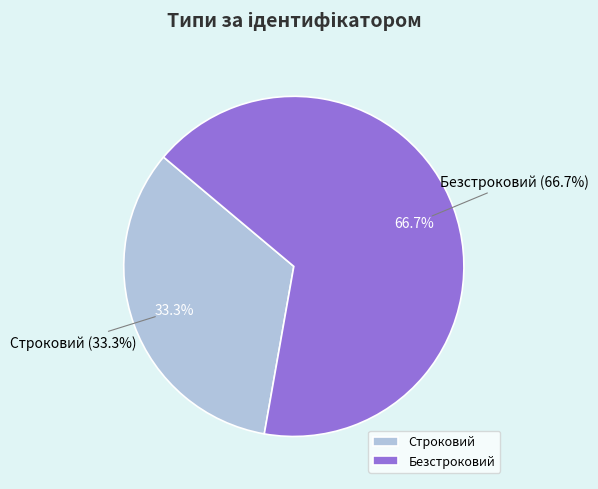

How much of the chart is everything except Строковий?

66.7%